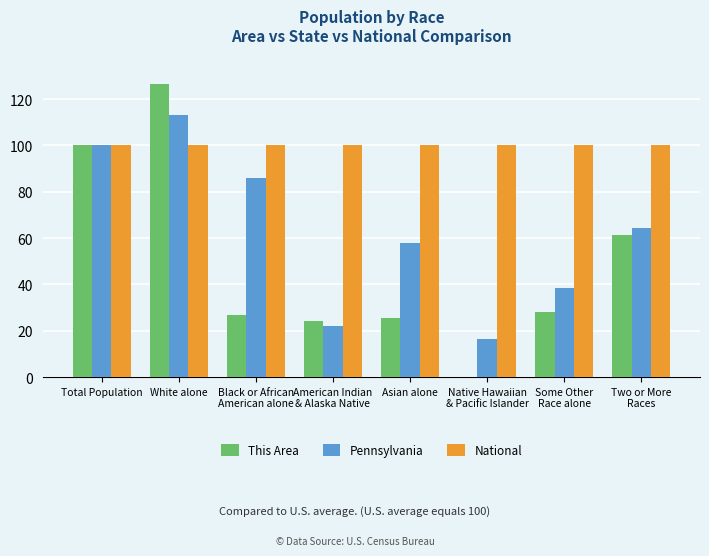

What value does the National series have at Asian alone?

100.0